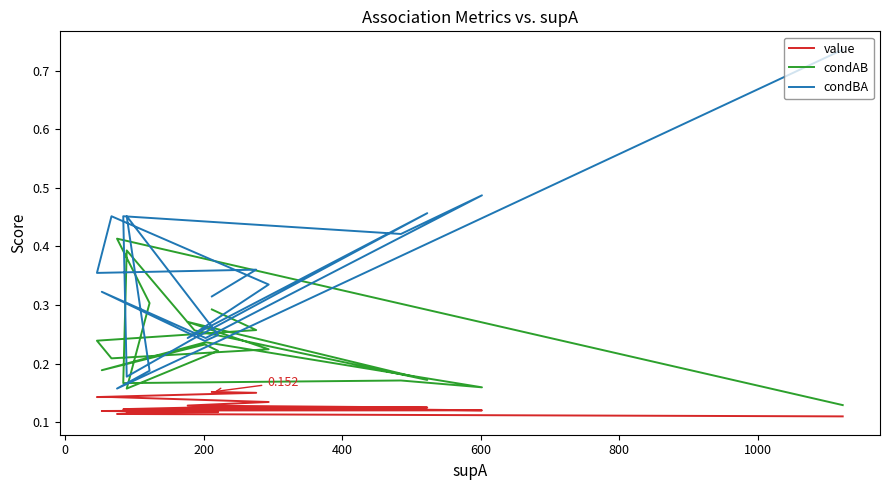

Does the chart display data point markers on the line(s)?

No